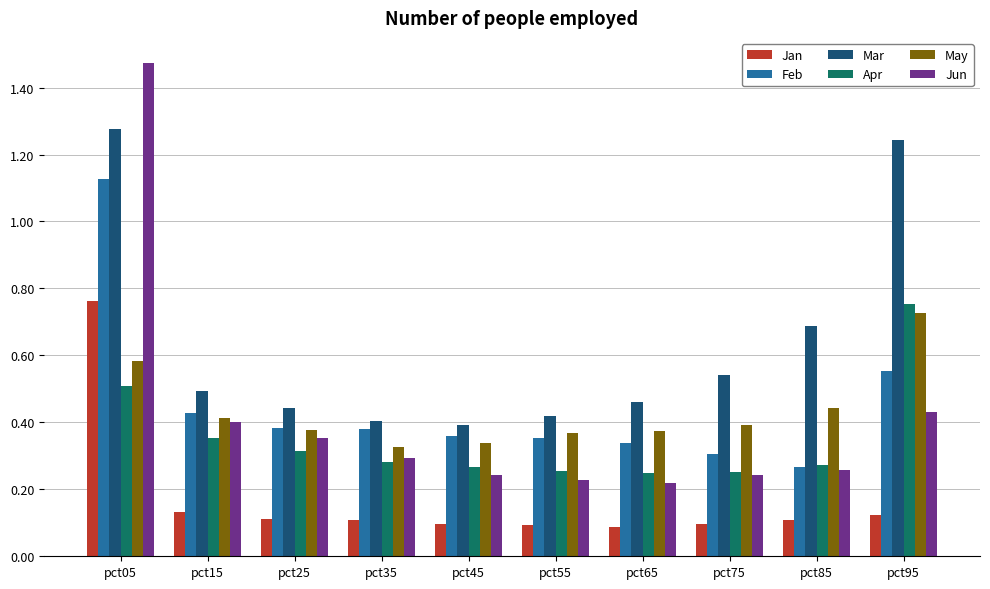

Which label corresponds to the largest value in the chart?

pct05